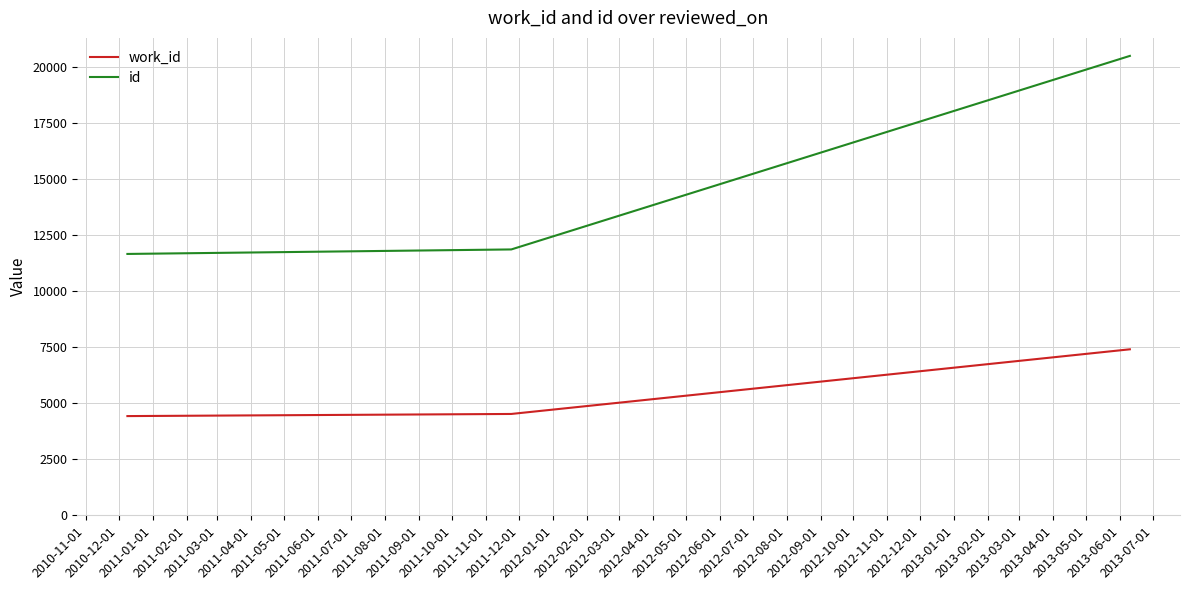

What is the average value of the id series?

14675